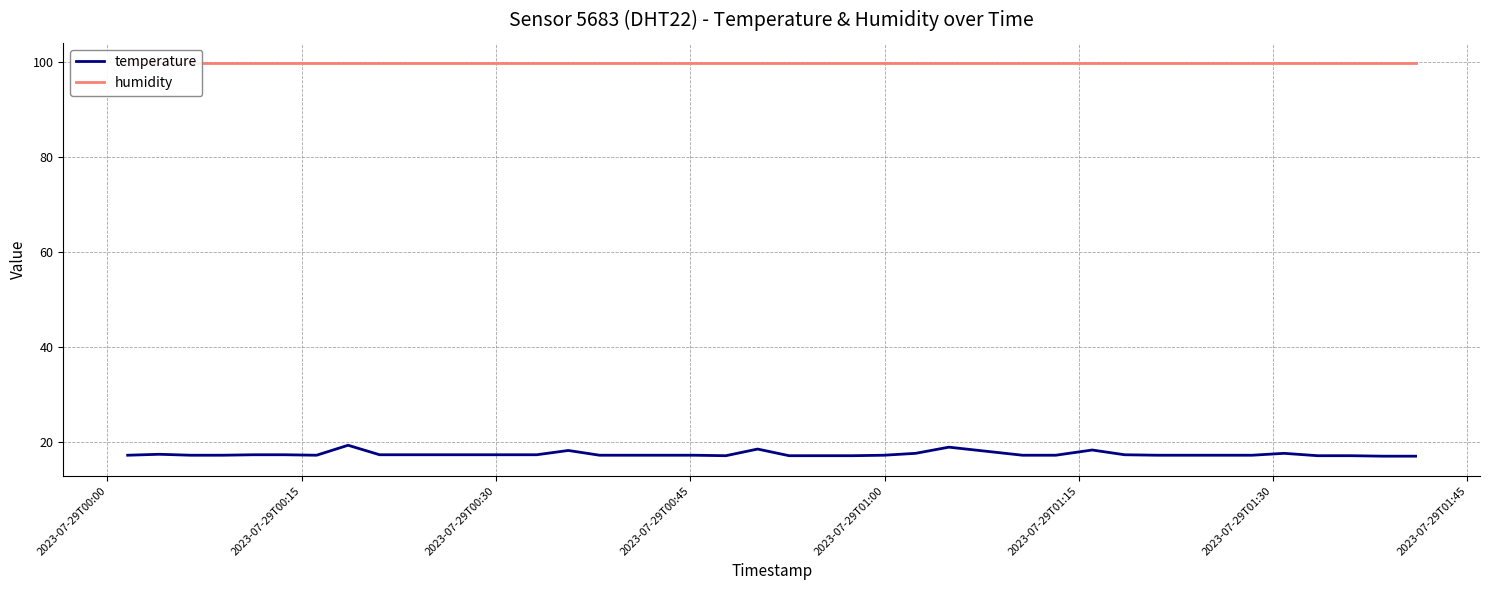

What is the minimum value for humidity?

99.9